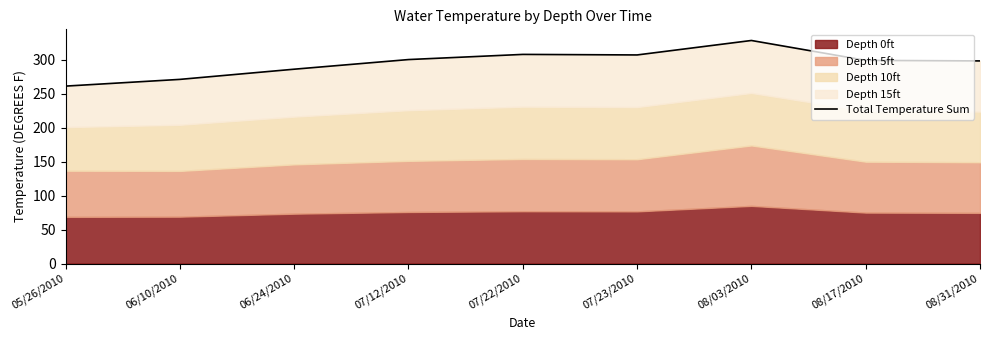

What is the label of the 6th point from the right?

07/12/2010